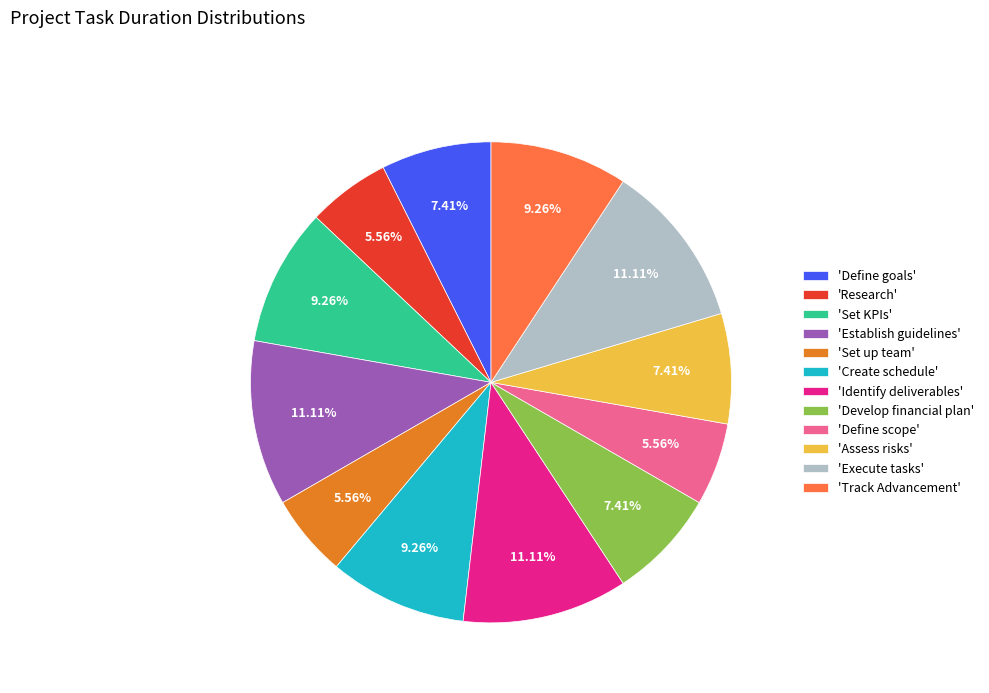

Approximately how many times larger is the value at 'Develop financial plan' compared to 'Identify deliverables'?

0.7